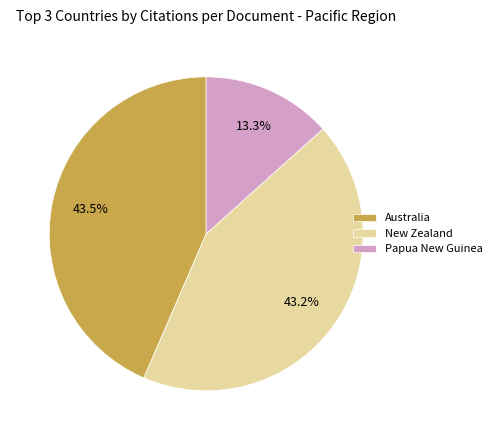

To the nearest percent, what percentage of the pie is Papua New Guinea?

13%